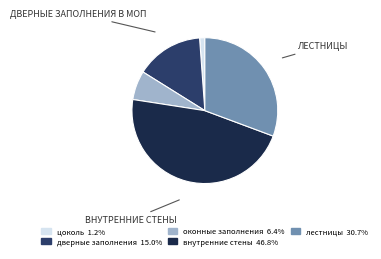

Is there any slice that represents more than half of the pie?

No